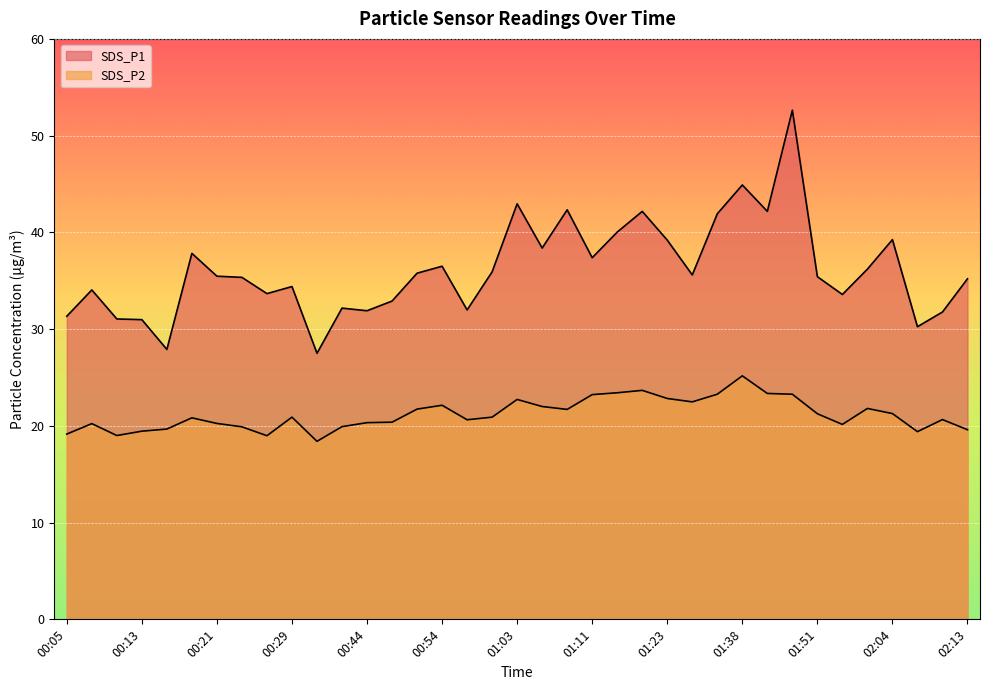

List the series in order of their overall mean, highest first.

SDS_P1, SDS_P2